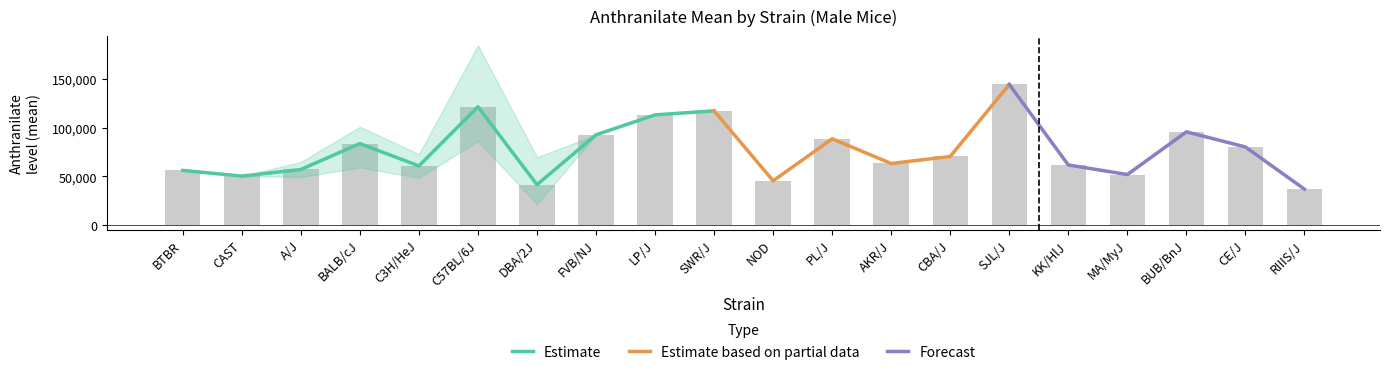

Reading left to right, transcribe all the data shown in this chart.

mean: 56173	50288	57099	83707	60742	121532	41469	92747	113223	117366	45471	88612	63273	70458	144475	61736	51905	95780	80259	36902
minval: 56173	50288	49367	59193	48524	86378	21407	92747	113223	117366	45471	88612	63273	70458	144475	61736	51905	95780	80259	36902
maxval: 56173	50288	64831	100974	72960	184700	69713	92747	113223	117366	45471	88612	63273	70458	144475	61736	51905	95780	80259	36902
sd: 0	0	10935	21813	17279	37246	23151	0	0	0	0	0	0	0	0	0	0	0	0	0